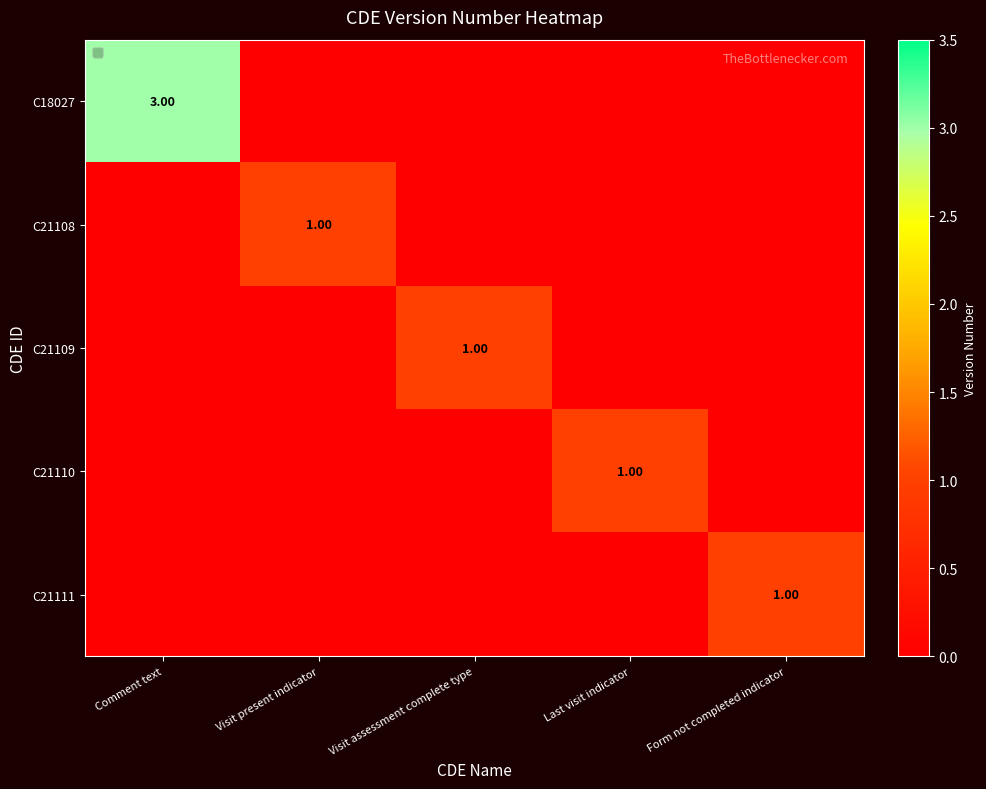

List the series in order of their peak value, highest first.

C18027, C21108, C21109, C21110, C21111